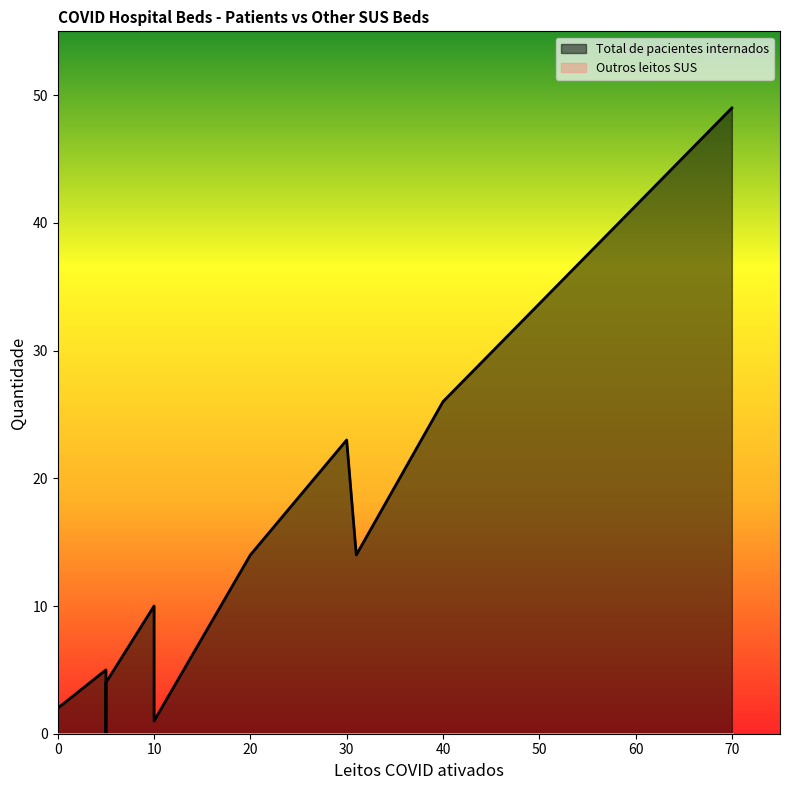

How many values in the Total de pacientes internados series are below 10?

5